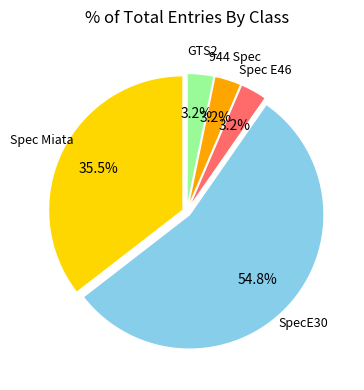

Does any single category account for the majority?

Yes